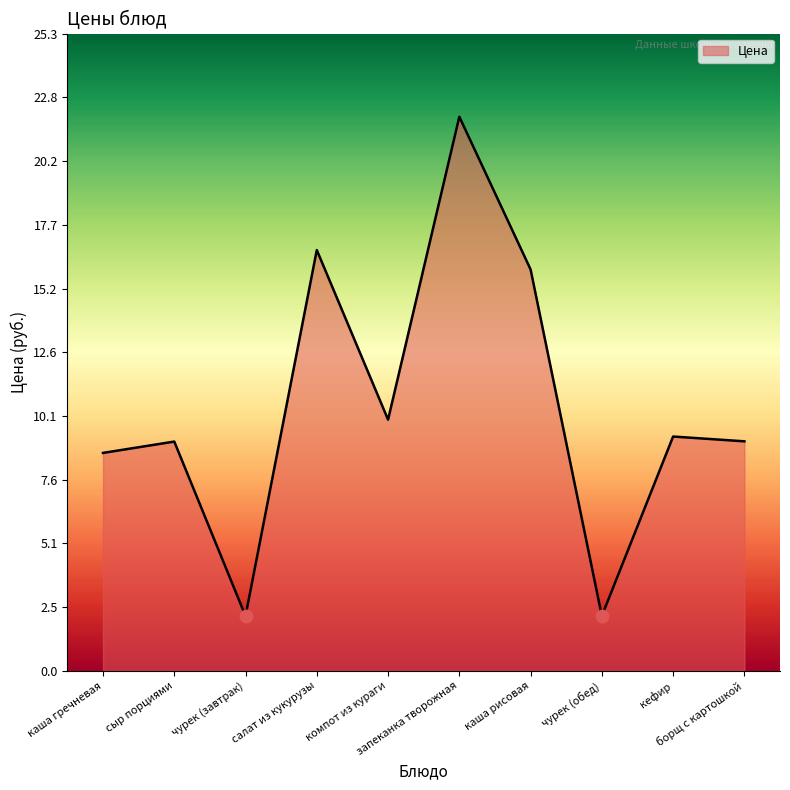

What is the change in value from компот из кураги to чурек (обед)?

-7.8